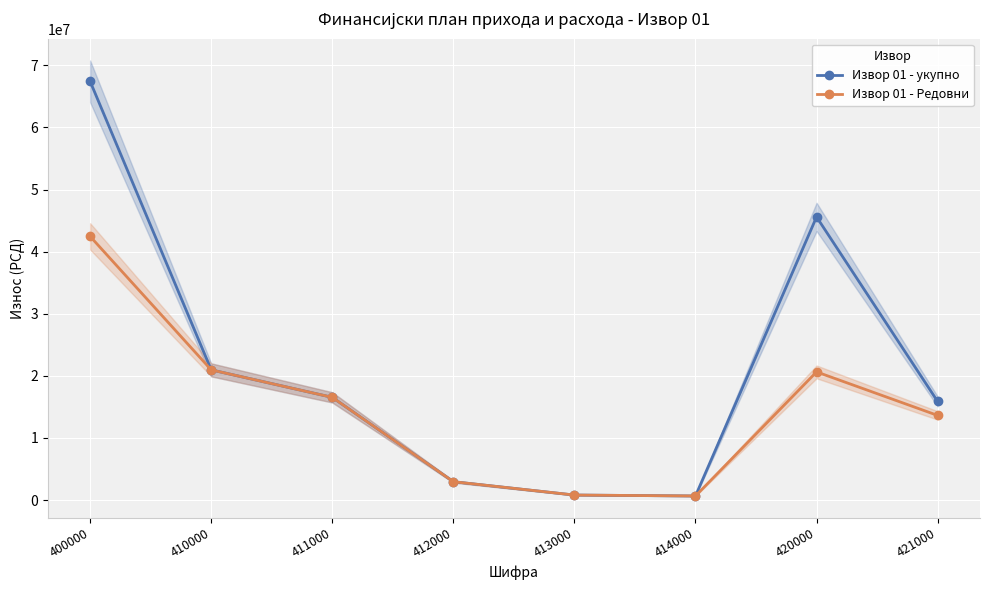

Is it true that Извор 01 - Редовни equals 660000 at 414000?

True